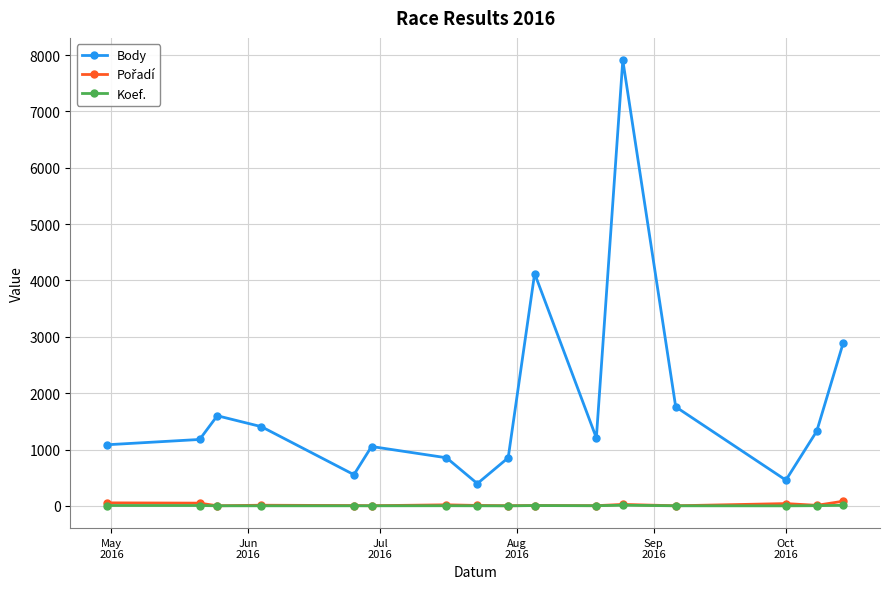

True or false: Koef. and Body intersect in this chart.

False